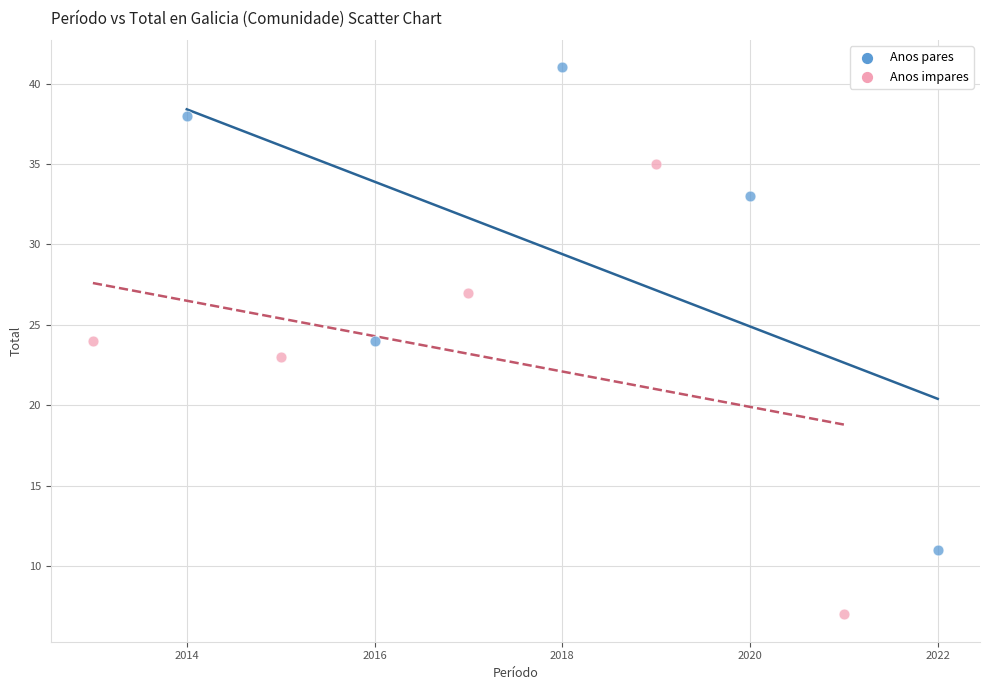

Which series has the widest spread of Y values?

Anos pares